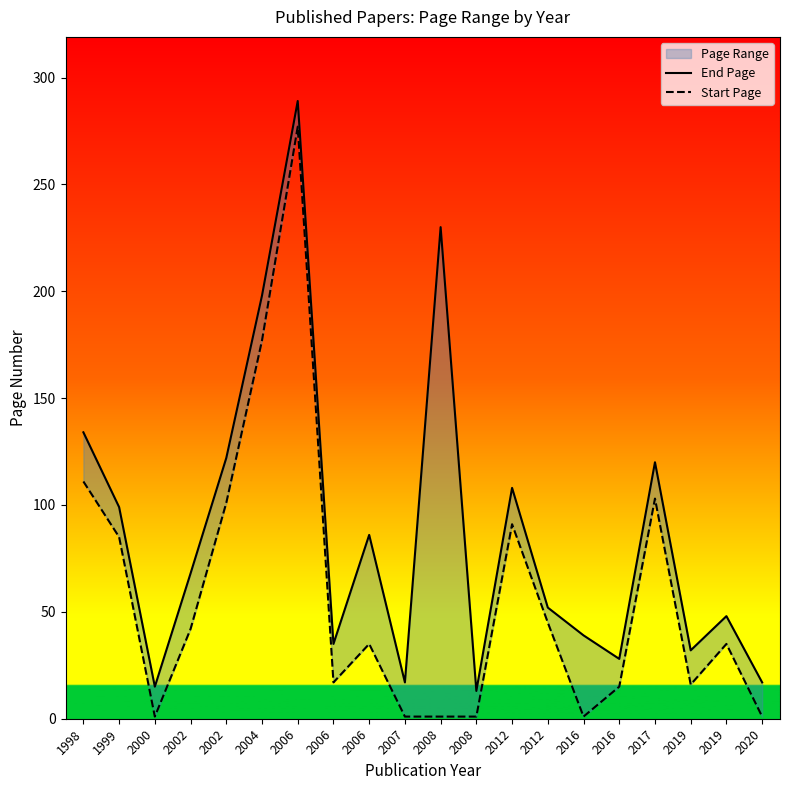

What is the spread (max minus min) of values at 2007?

16